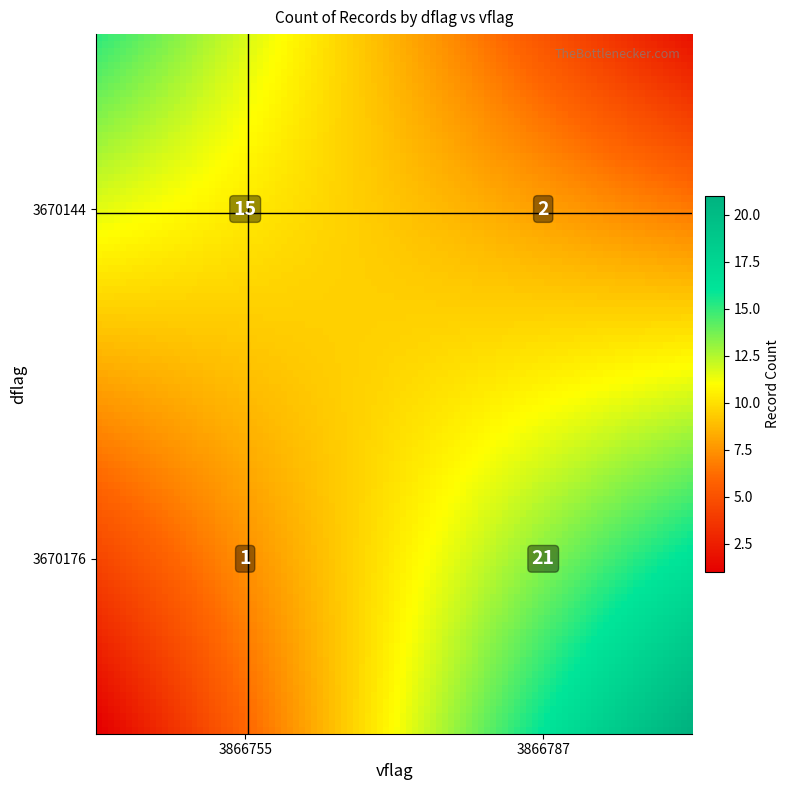

Count the number of values greater than 15.

1